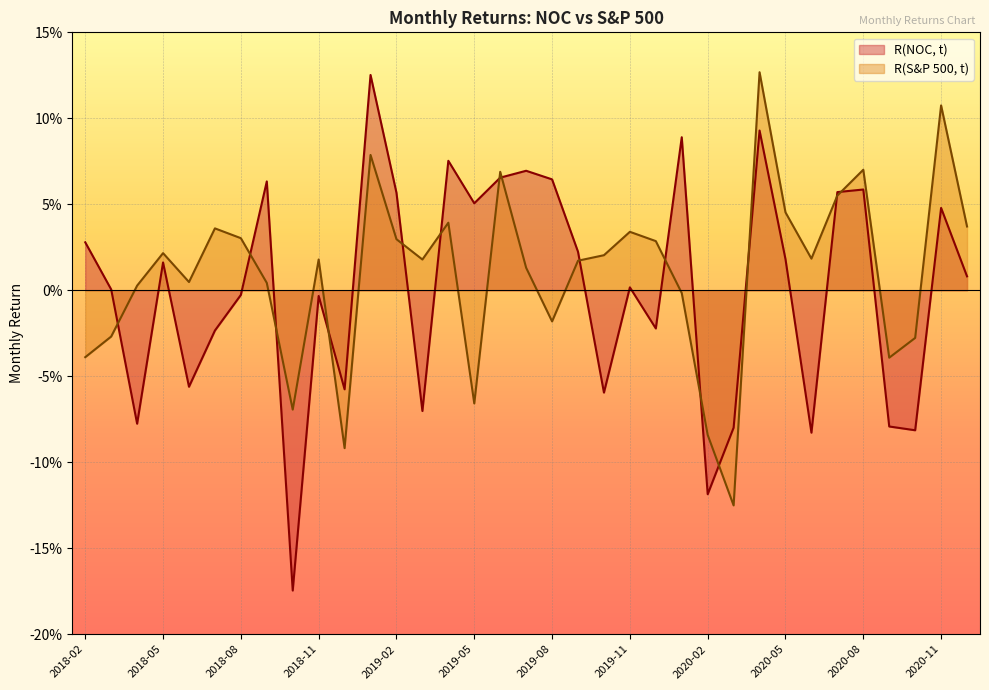

At which label does R(S&P 500, t) reach its minimum?

2020-03